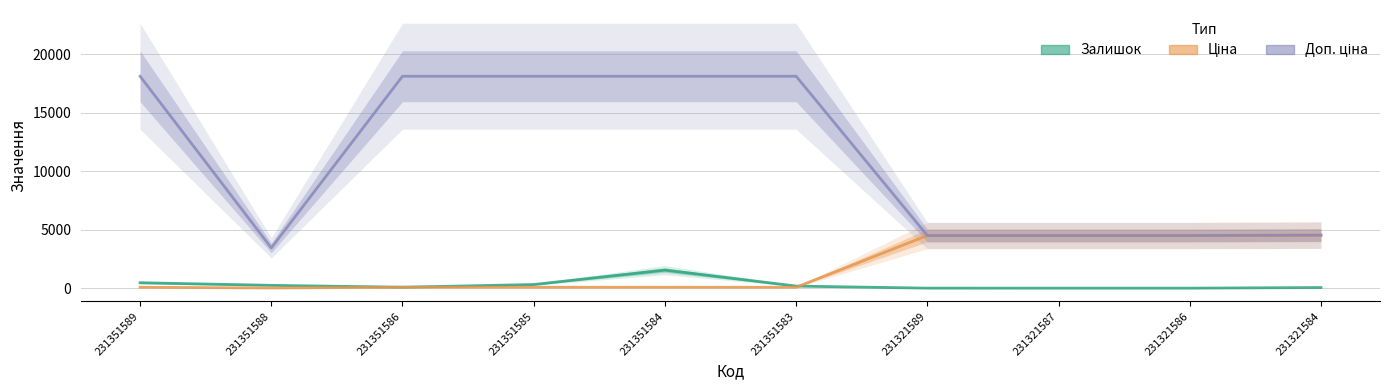

At which category is the sum across all series the highest?

231351584